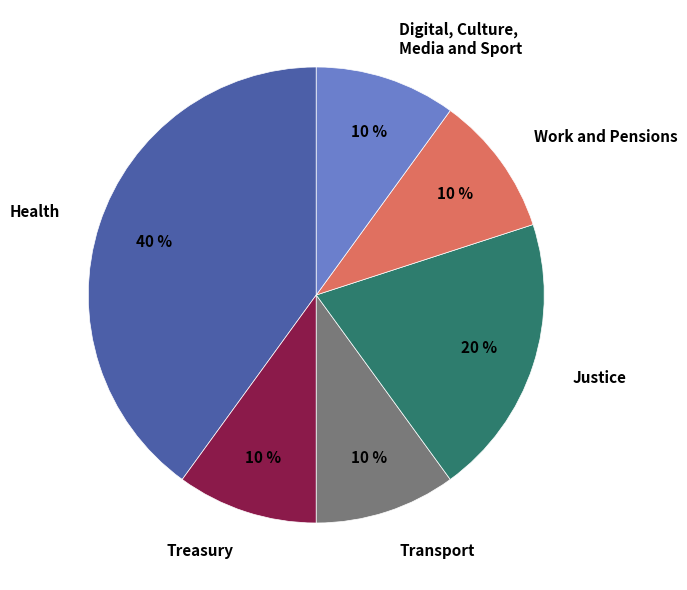

Which category has the biggest portion of the pie?

Health